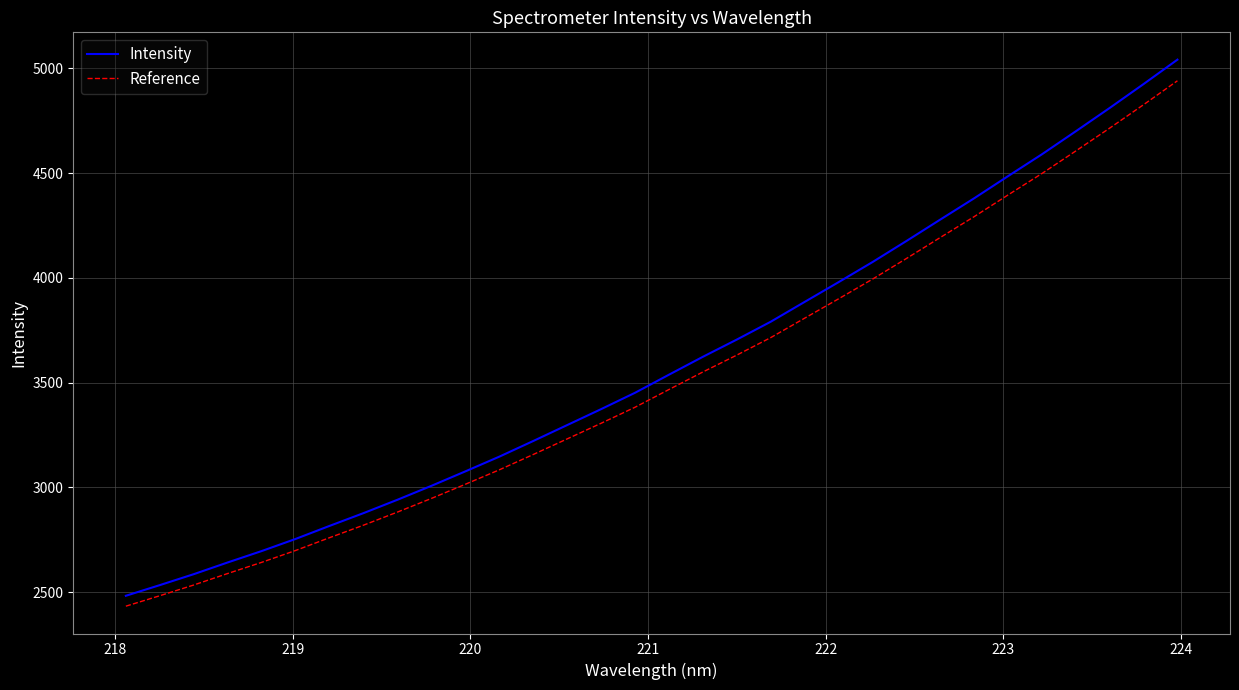

Does the chart have visible grid lines?

Yes